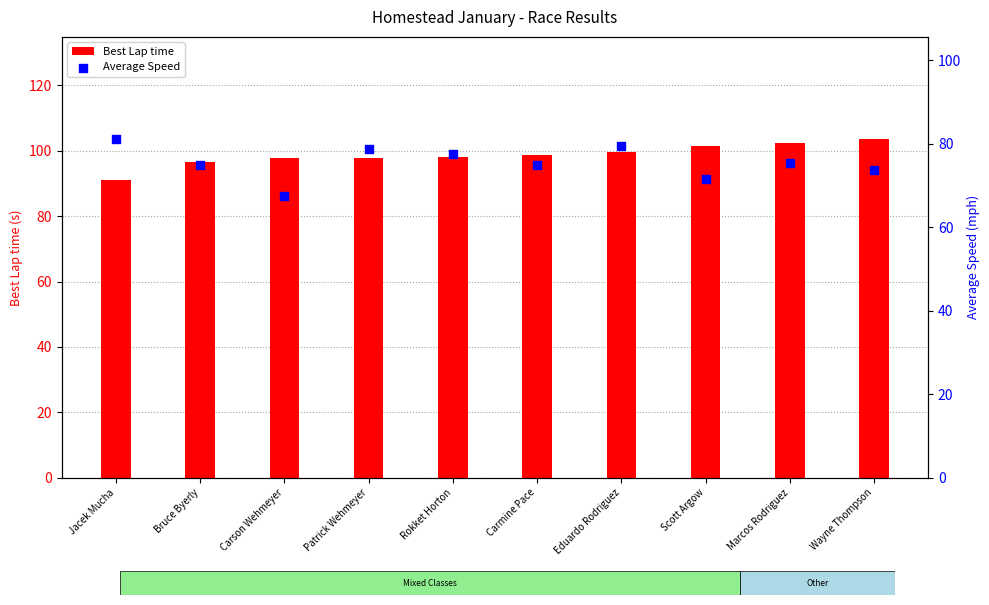

Which series reaches the minimum Y coordinate?

Average Speed